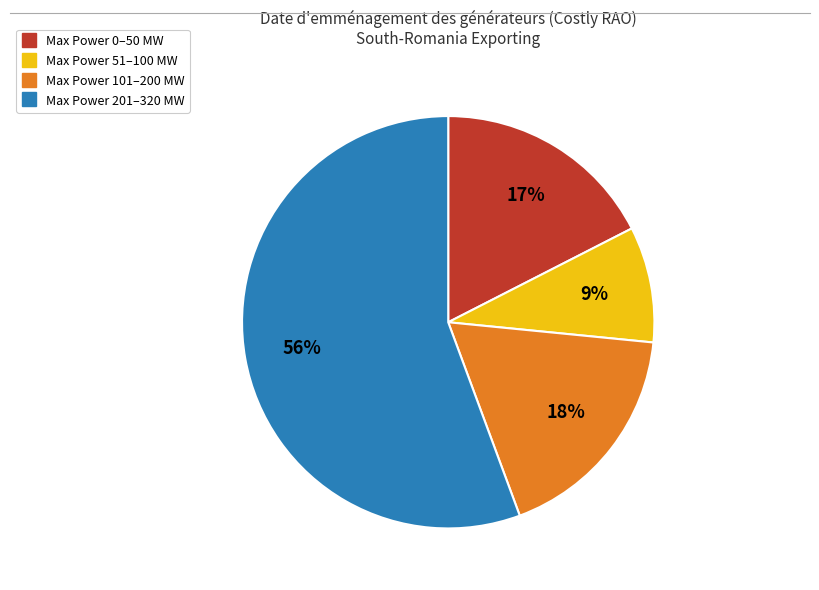

To the nearest percent, what is the difference between the largest and smallest slice percentages?

47%